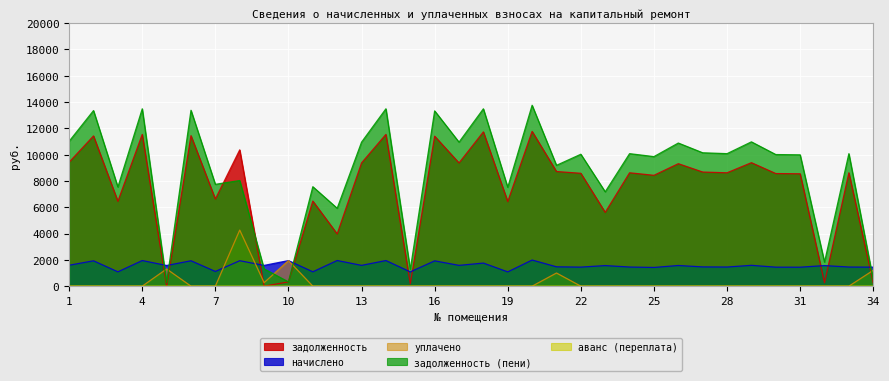

Between 3 and 4, which is larger?

4